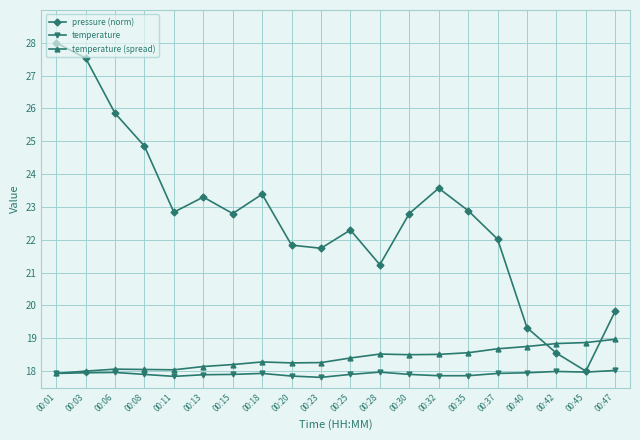

At which category is the sum across all series the highest?

00:01